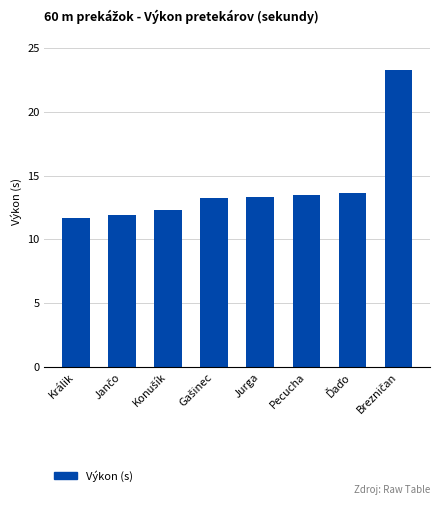

What is the minimum value shown in the chart?

11.7